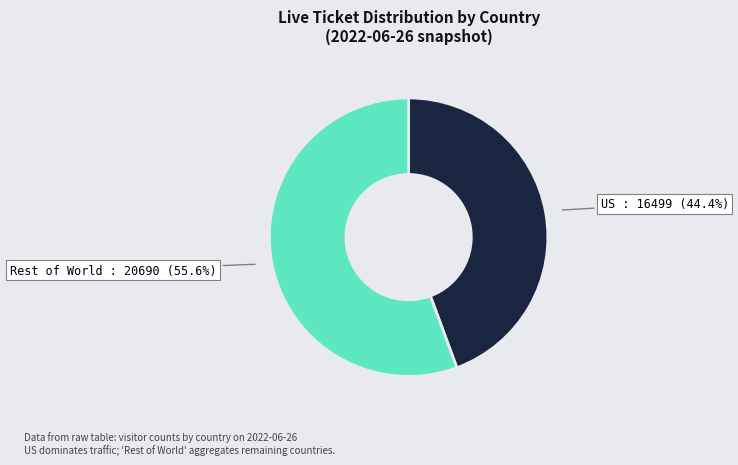

Is there any slice that represents more than half of the pie?

Yes